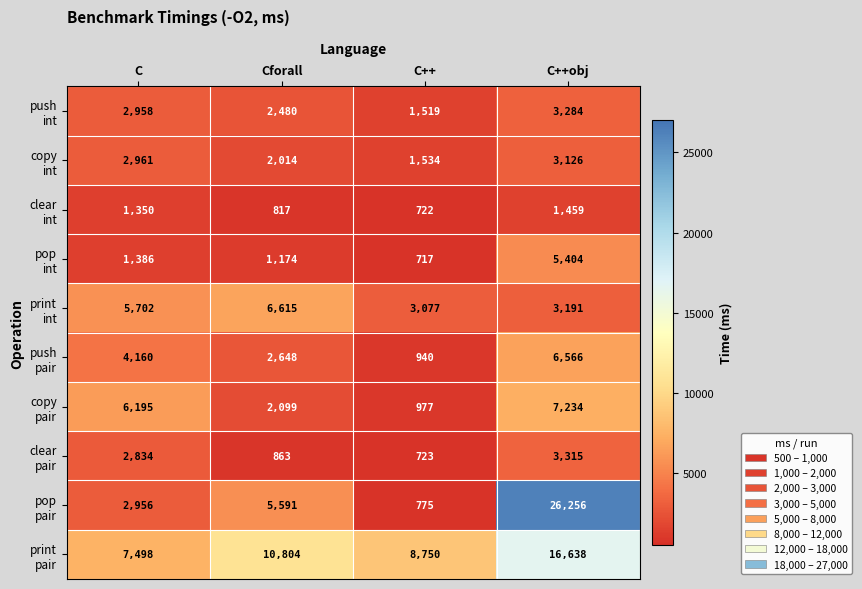

At which category is the sum across all series the highest?

C++obj